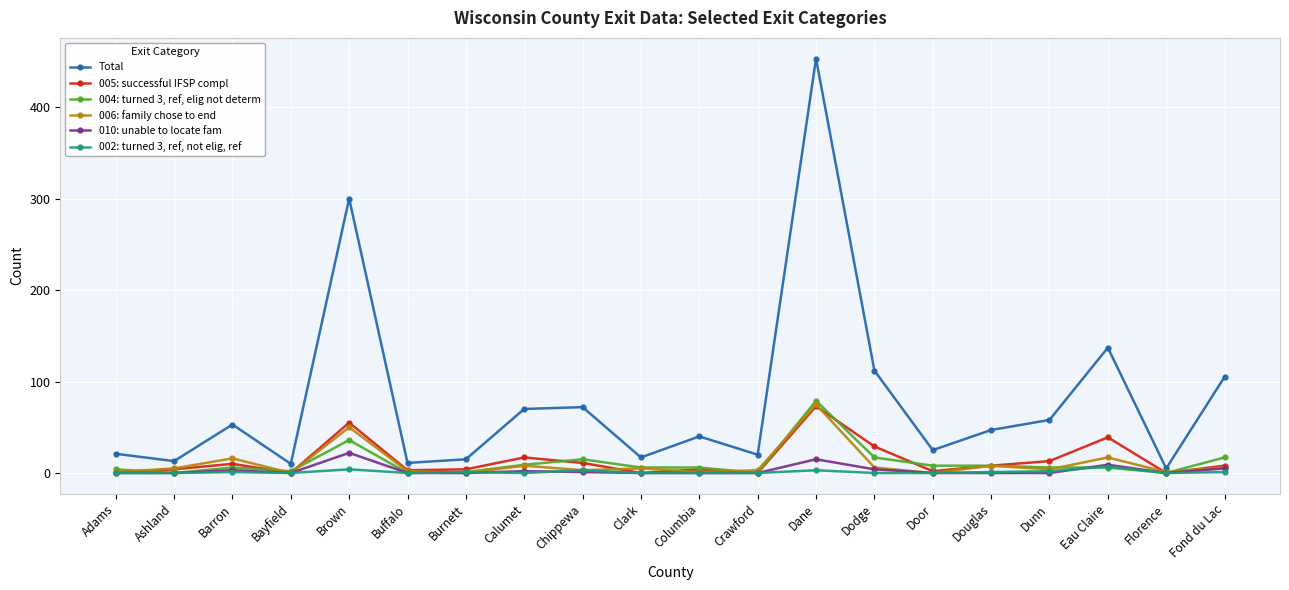

The 006: family chose to end series shows -39 at Bayfield. True or false?

False